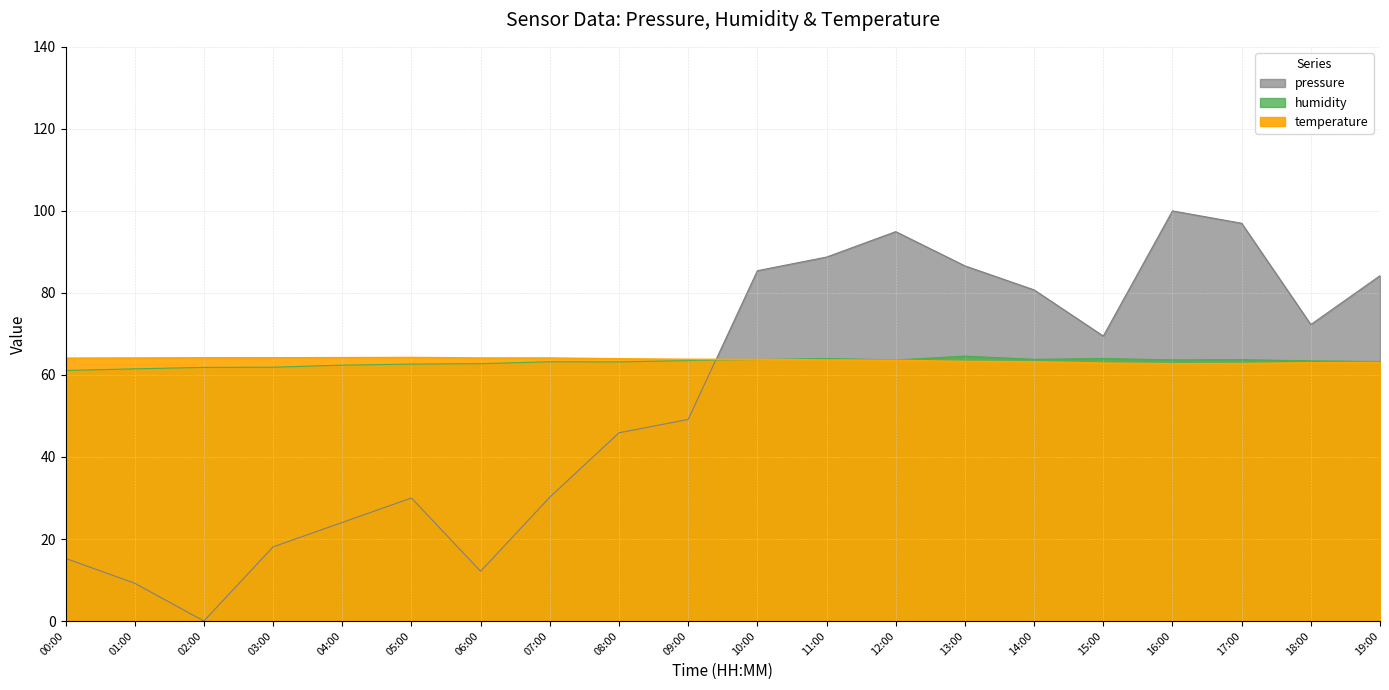

What is the greatest value displayed?

100.0